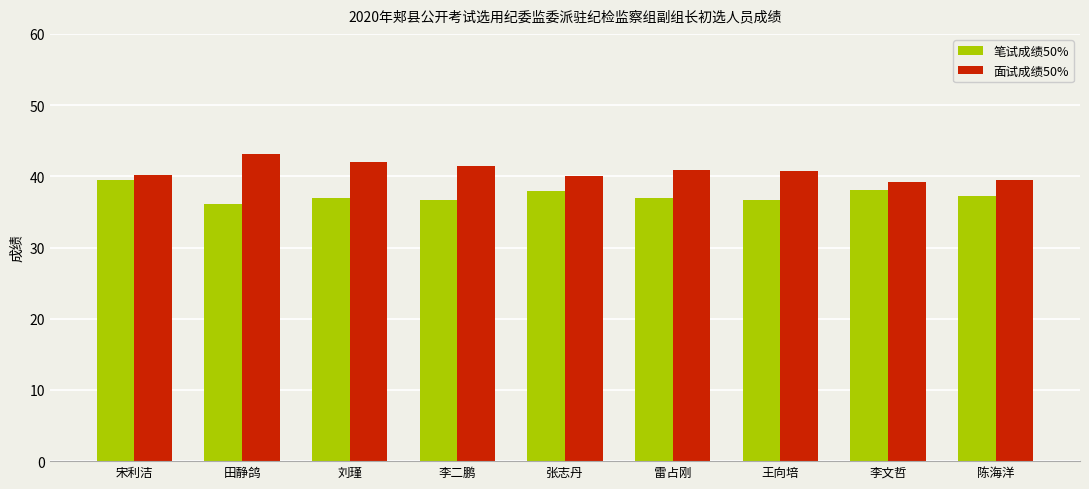

The value of 笔试成绩50% at 刘瑾 is 36.9. True or false?

True